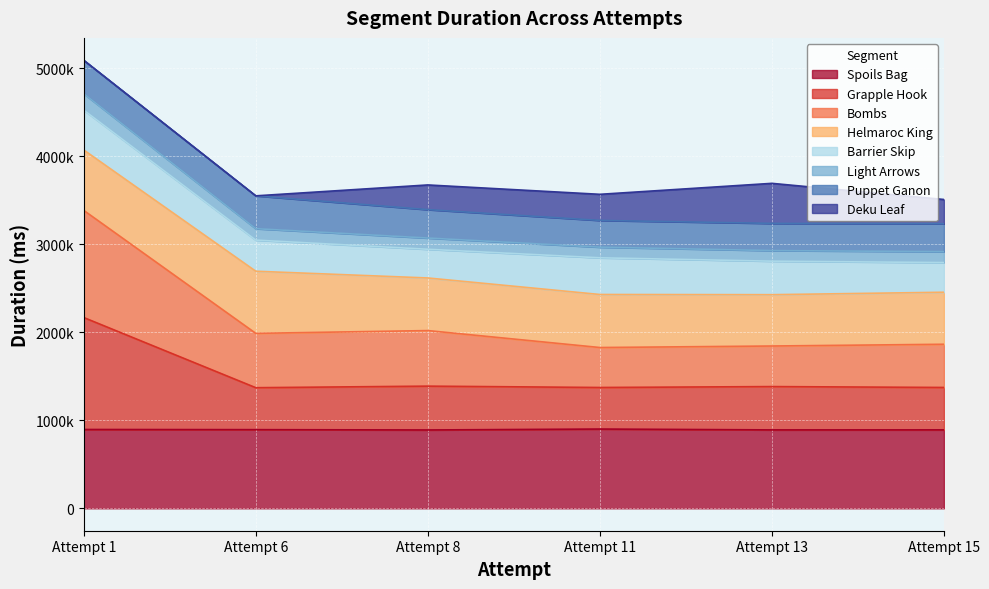

In Grapple Hook, how many points are lower than both neighbors (excluding endpoints)?

2